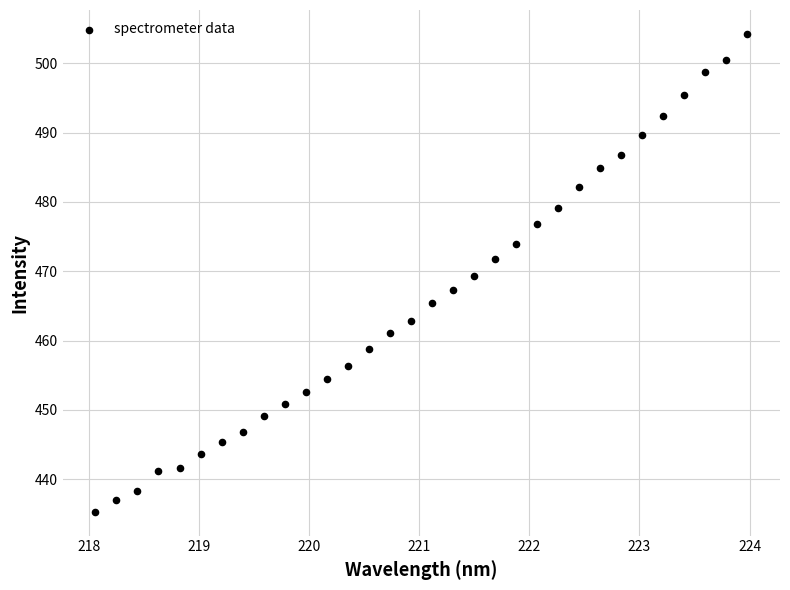

What is the range of X values (max minus min)?

5.9